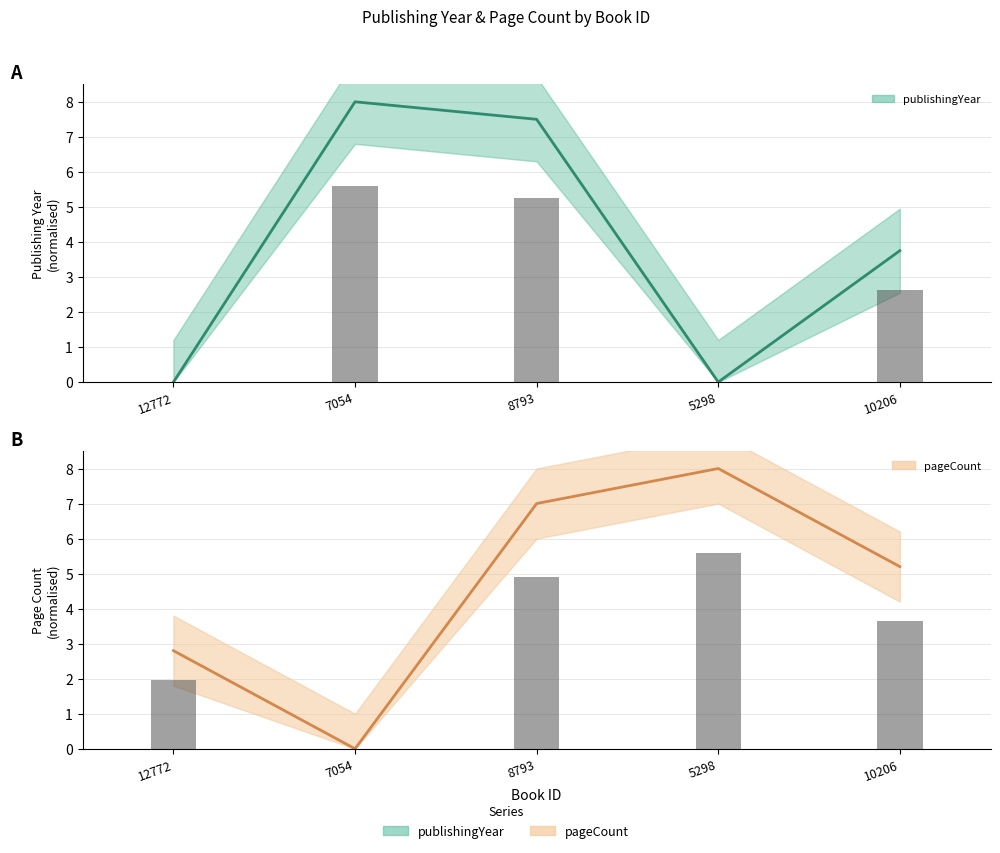

Reading right to left, what are all the values shown in this chart?

publishingYear: 10206=3.7	5298=0.0	8793=7.5	7054=8.0	12772=0.0
pageCount: 10206=5.2	5298=8.0	8793=7.0	7054=0.0	12772=2.8